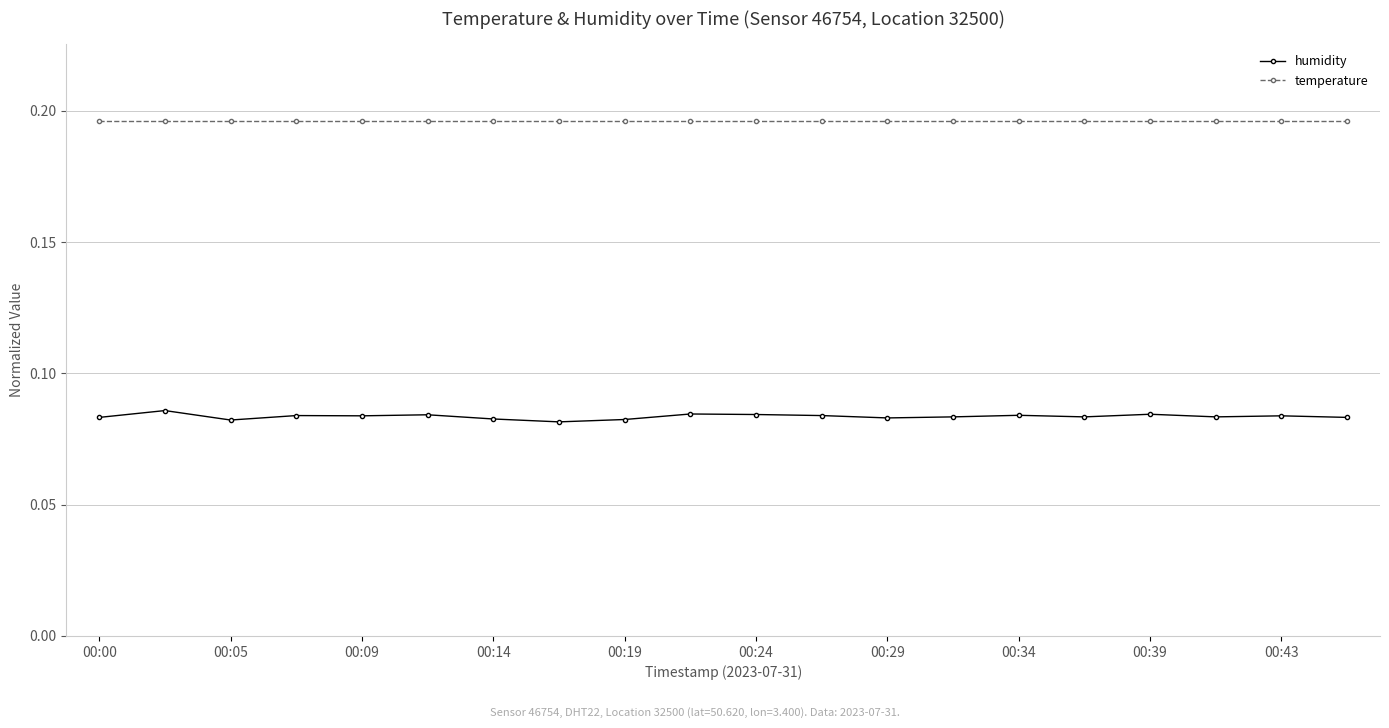

Which series has the largest range (max minus min)?

humidity